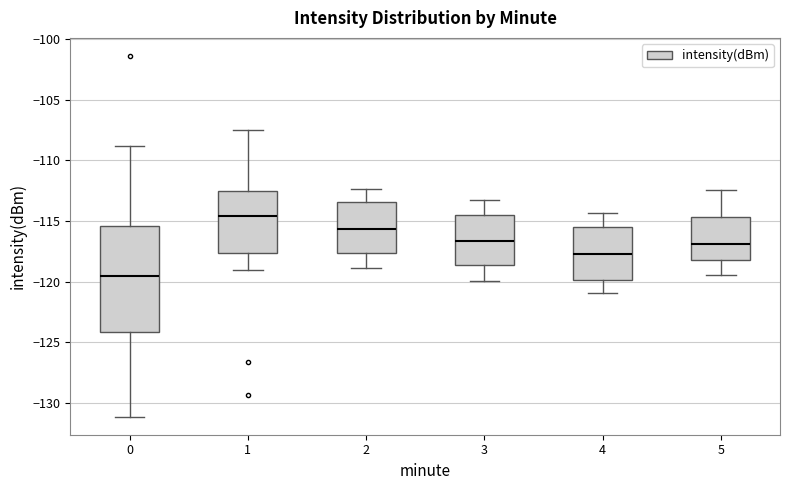

Reading left to right, read every box against the y-axis: the position of its median line, the range the box covers, and the ends of its whiskers. The values are not printed on the chart, so give them approximately, as read against the axis.

0: median -119.5, box -124.0 to -115.5, whiskers -131.0 to -109.0
1: median -114.5, box -117.5 to -112.5, whiskers -119.0 to -107.5
2: median -115.5, box -117.5 to -113.5, whiskers -119.0 to -112.5
3: median -116.5, box -118.5 to -114.5, whiskers -120.0 to -113.0
4: median -117.5, box -120.0 to -115.5, whiskers -121.0 to -114.5
5: median -117.0, box -118.0 to -114.5, whiskers -119.5 to -112.5